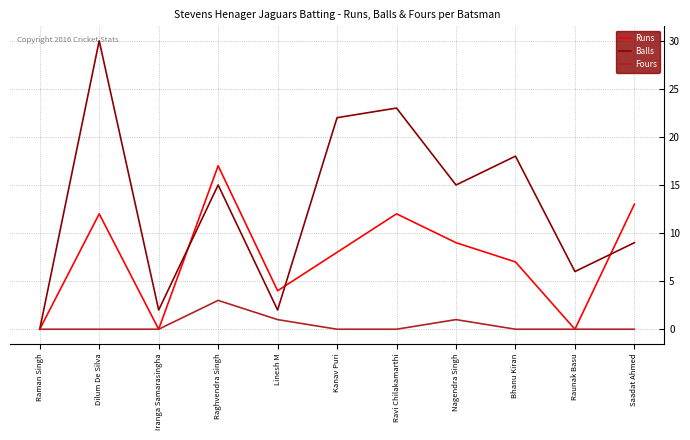

Rank the series at Kanav Puri from lowest to highest value.

Fours, Runs, Balls